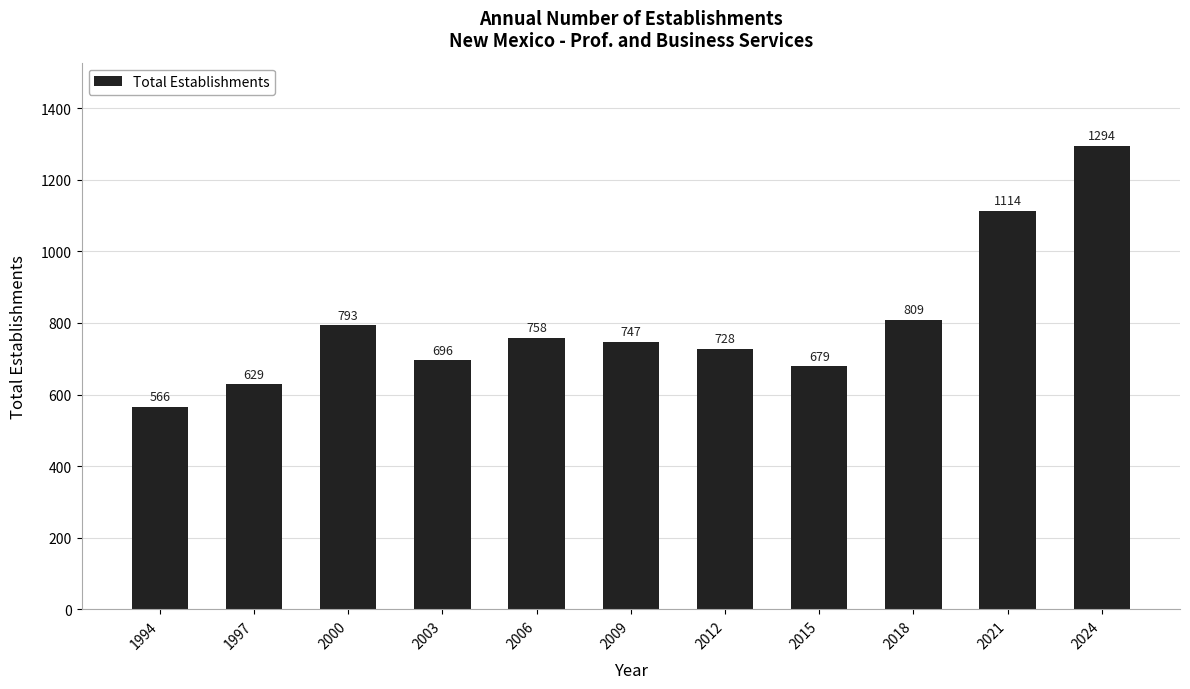

At which category does the chart reach its minimum across all series?

1994